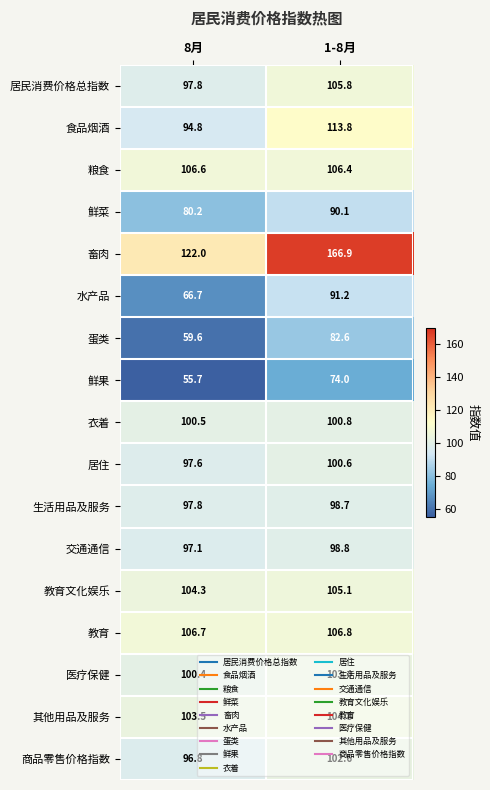

What is the approximate value of 医疗保健 at 1-8月?

103.4